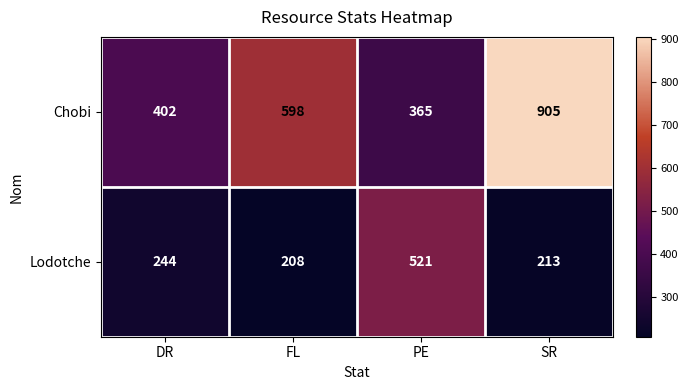

How many data points does each series have?

4